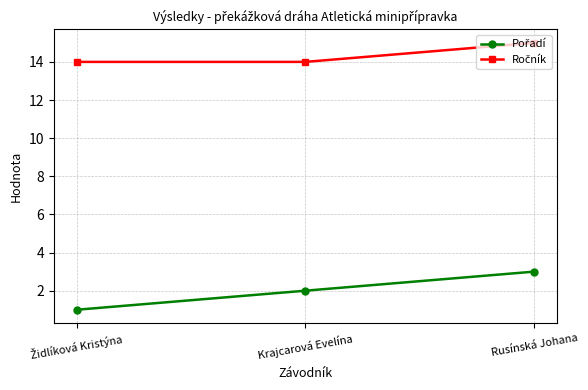

What is the label of the 2nd point from the right?

Krajcarová Evelína